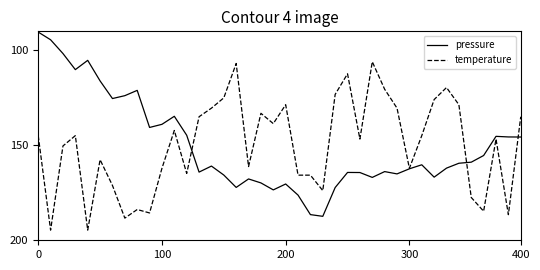

What is the minimum value shown in the chart?

90.4